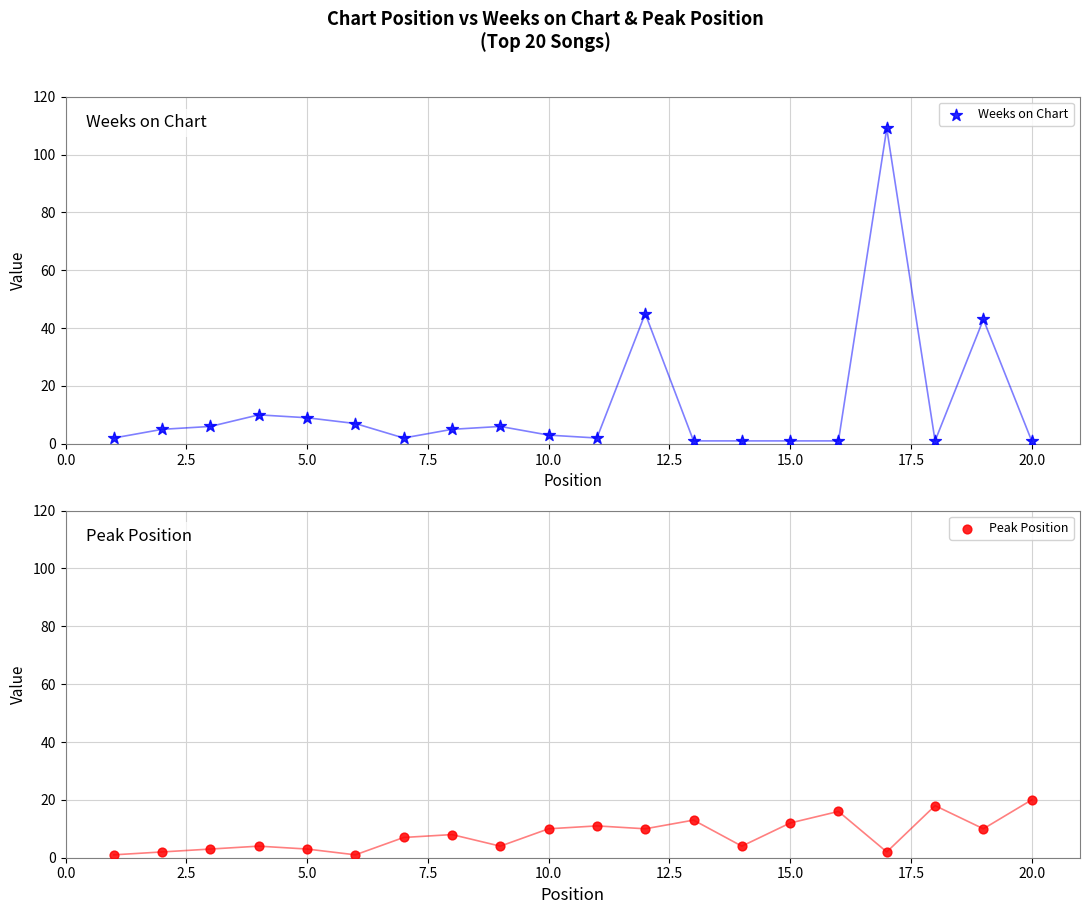

Which series has the largest Y range (max minus min)?

Weeks on Chart